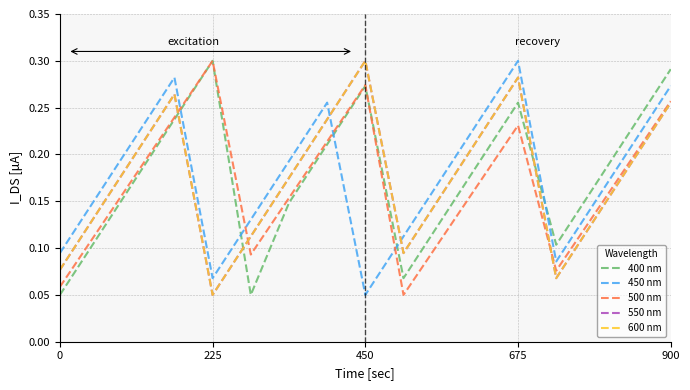

Does the chart display data point markers on the line(s)?

No